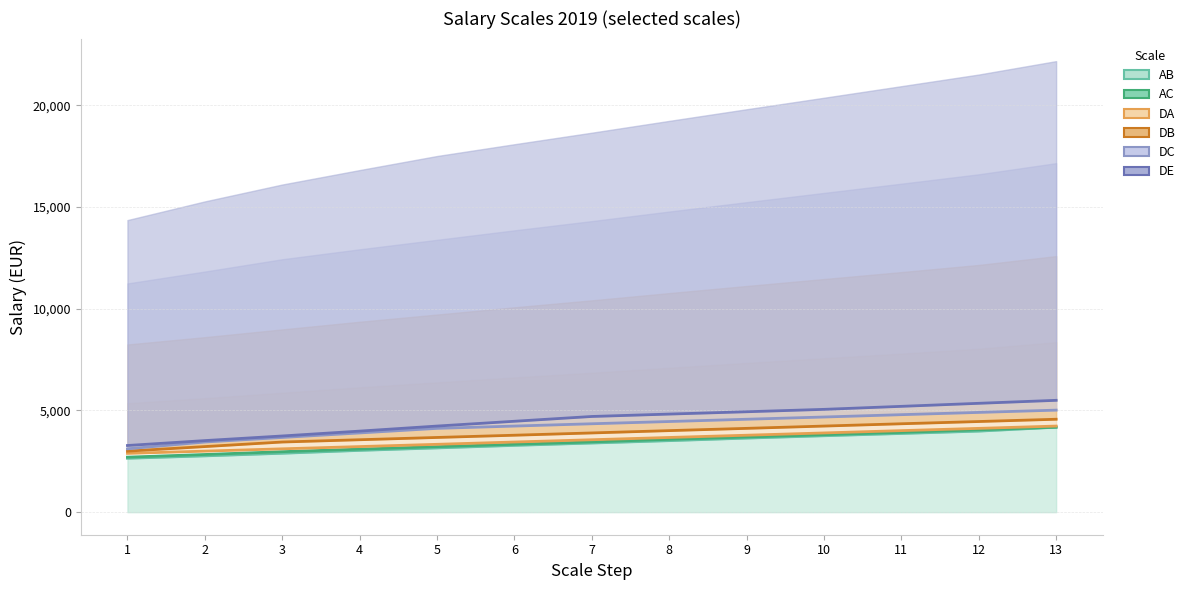

True or false: AC and DB cross at least once.

False